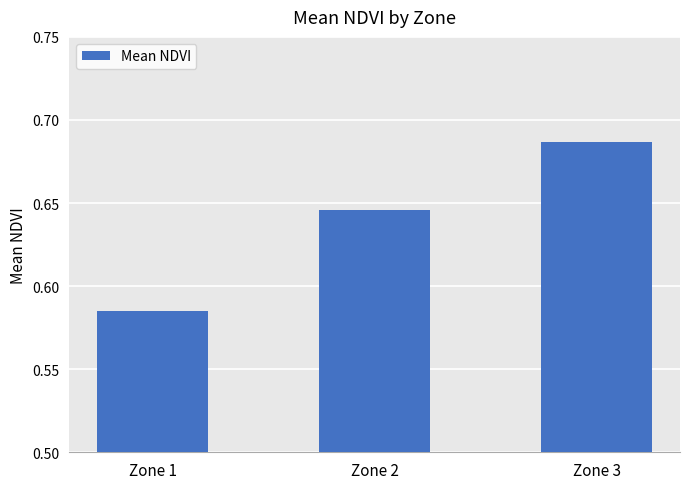

Which label corresponds to the smallest value in the chart?

Zone 1